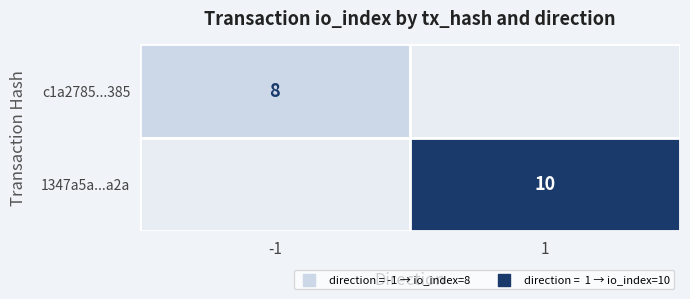

Is the value of c1a2785166fd401196712a4bc65ff031894a385 at io_index greater than the value of 1347a5af6b598291cfd578844fcc125b548ab2a at io_index?

No